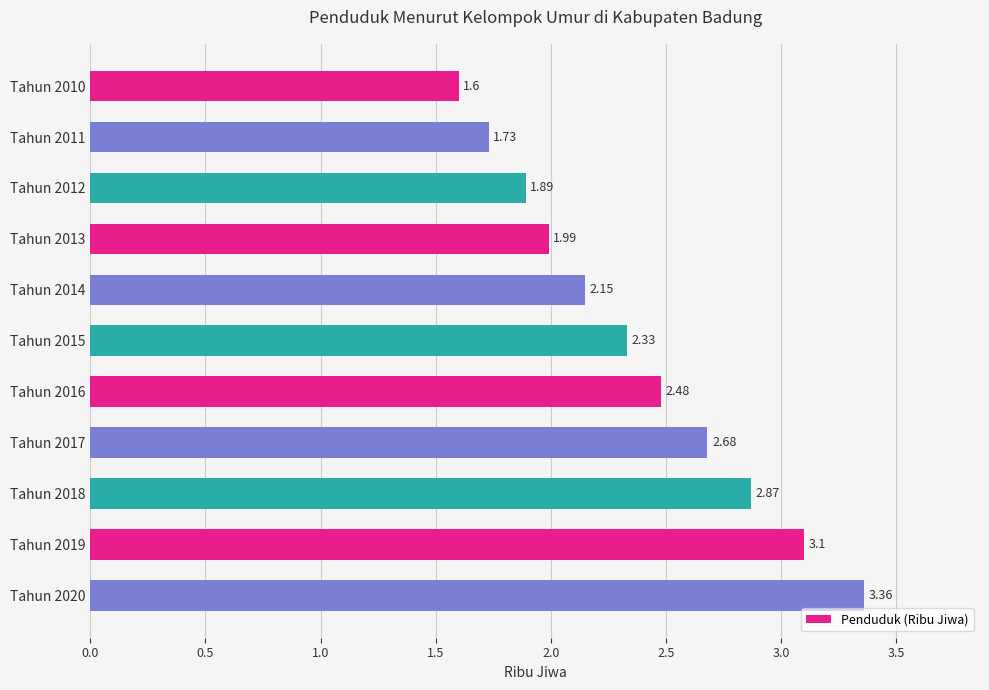

What is the difference between the second highest and minimum values?

1.5